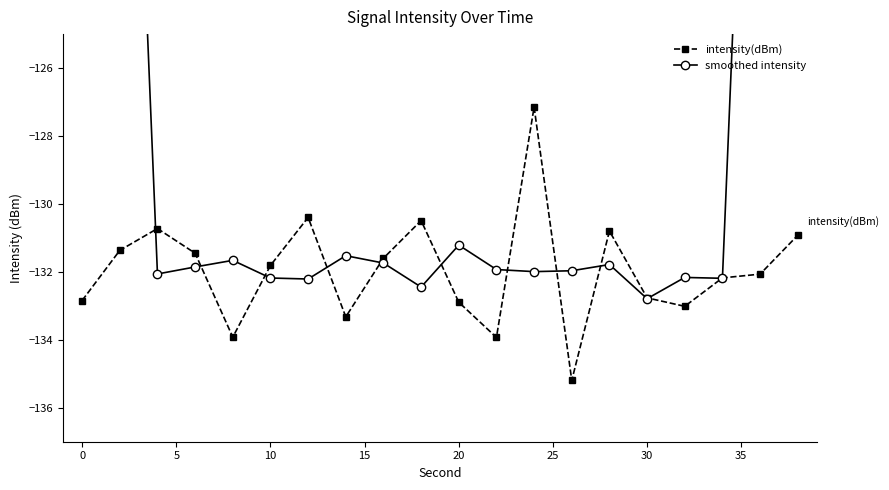

What is the difference between the maximum and minimum values in the smoothed intensity series?

53.8